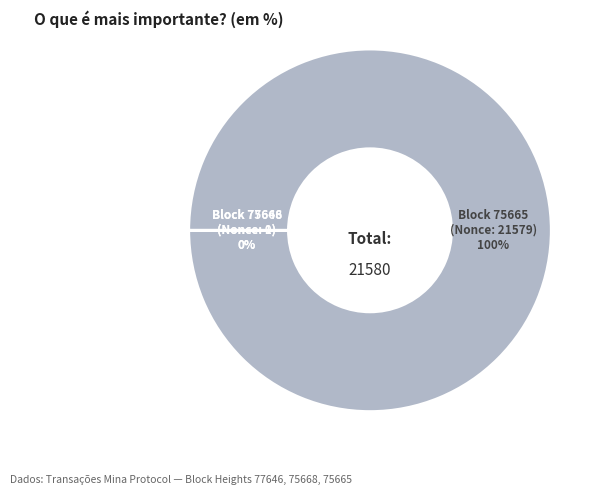

To the nearest percent, what is the average slice percentage?

33%